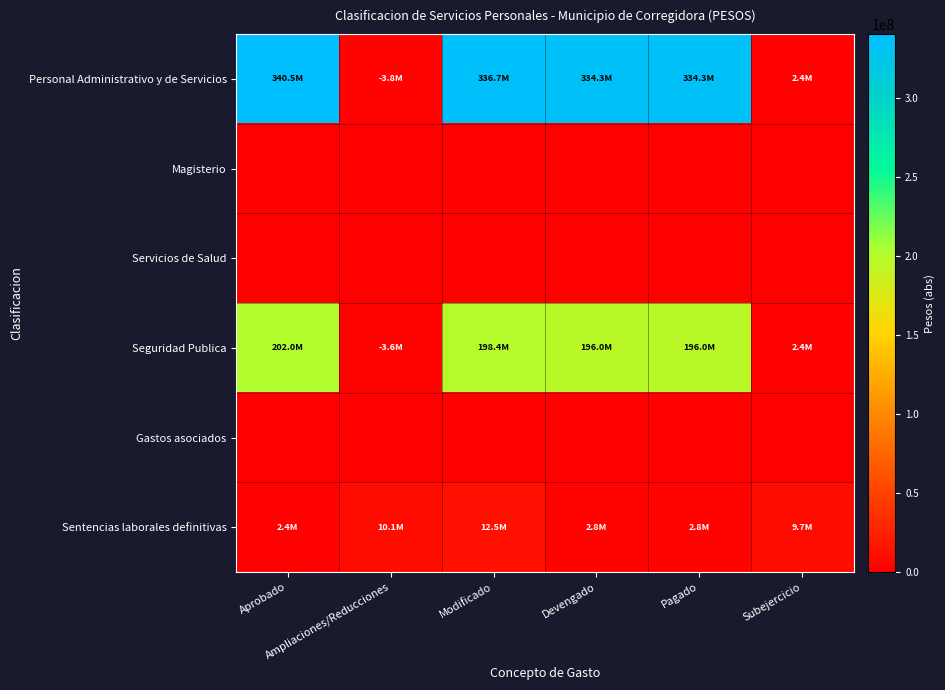

How many categories are shown in the chart?

6